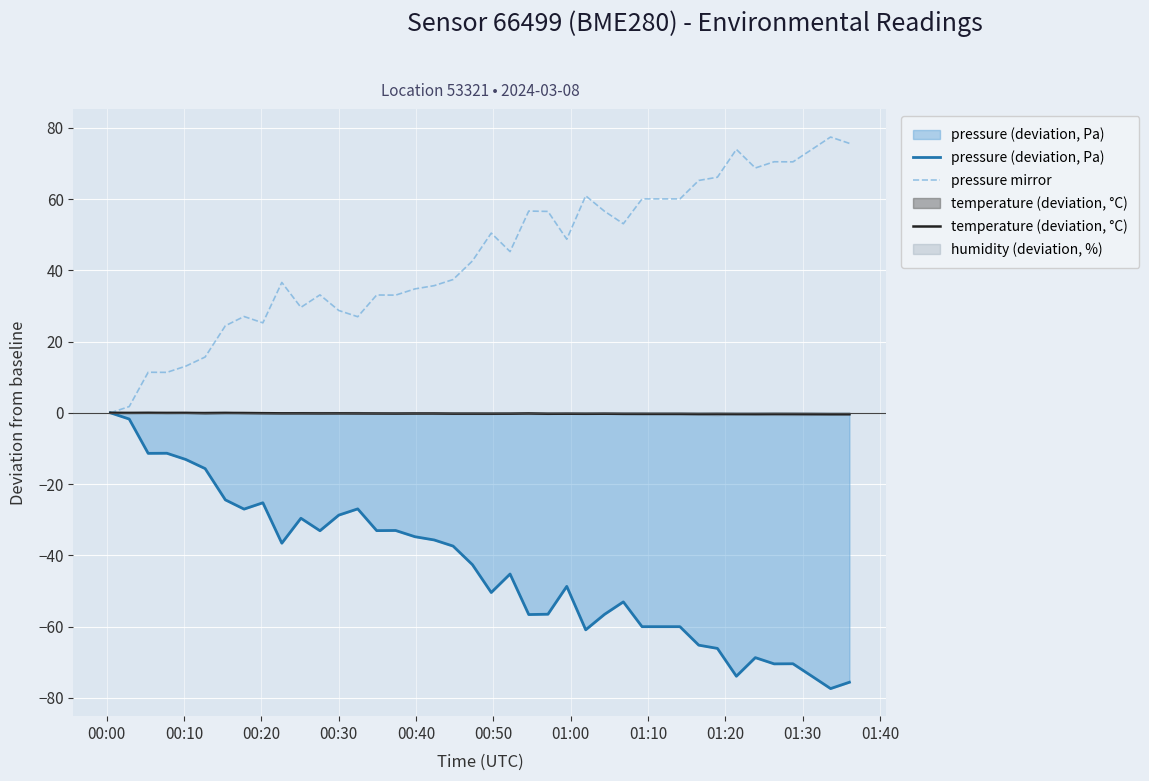

What is the lowest value of the pressure (deviation, Pa) series?

-77.4